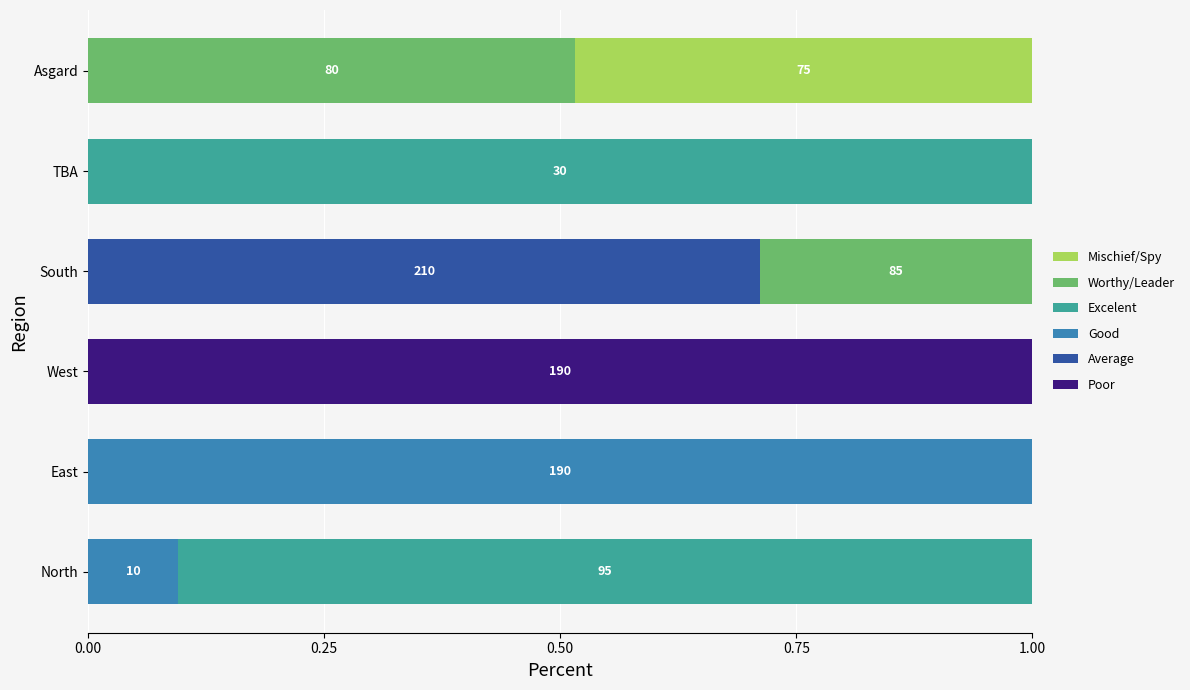

How many distinct data groups are displayed?

6